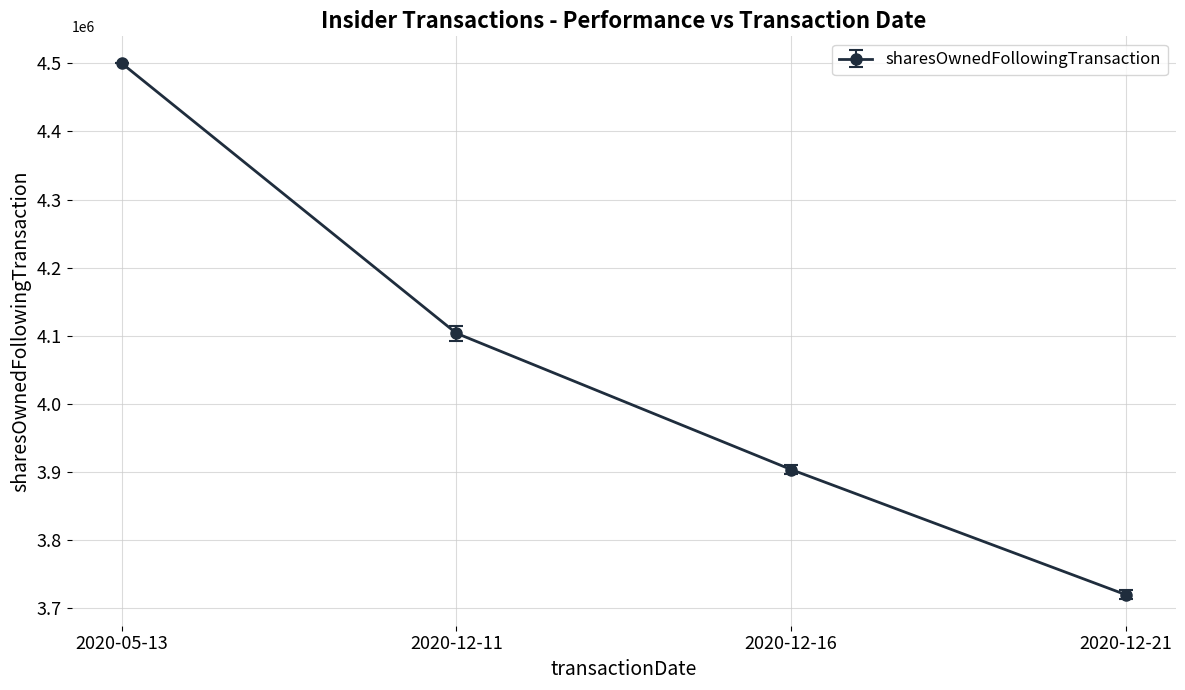

Does the chart have visible grid lines?

Yes